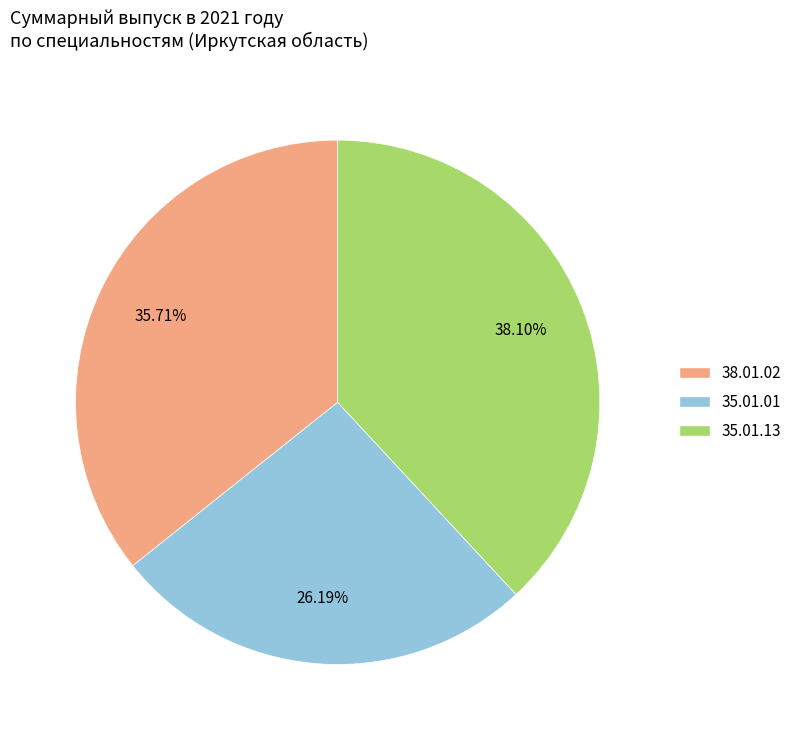

To the nearest percent, what is the average slice percentage?

33%